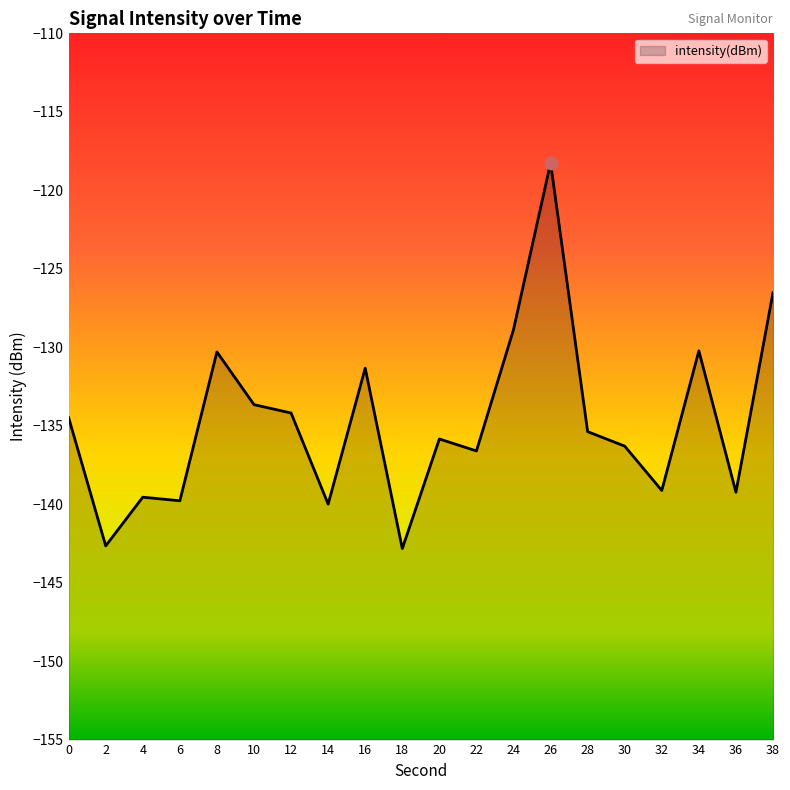

Which has a higher value, 26 or 22?

26